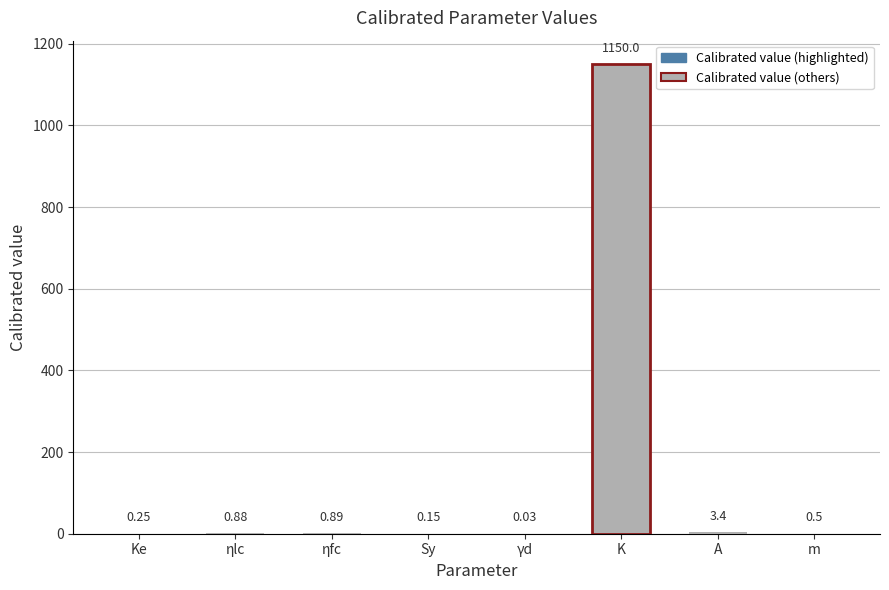

Between ηlc and γd, which is larger?

ηlc